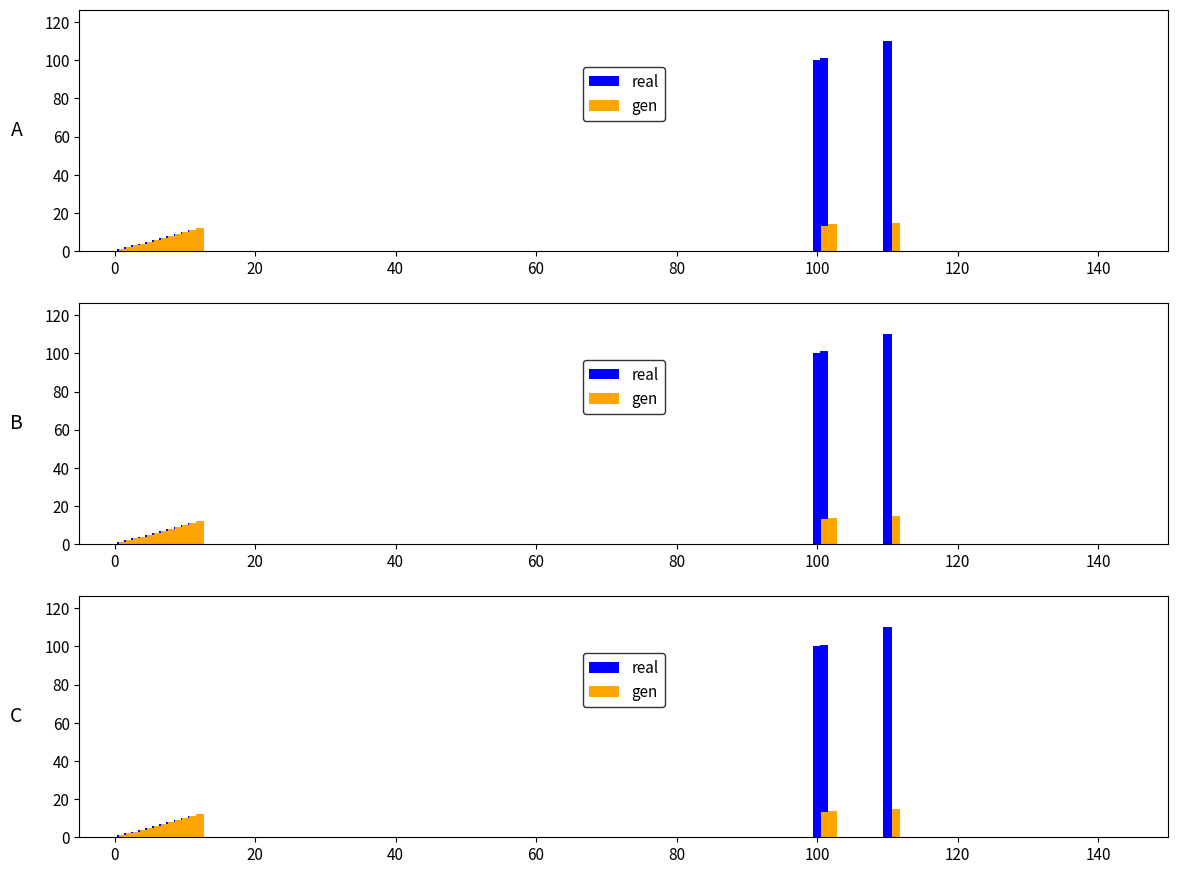

Which series has the widest spread of values?

real